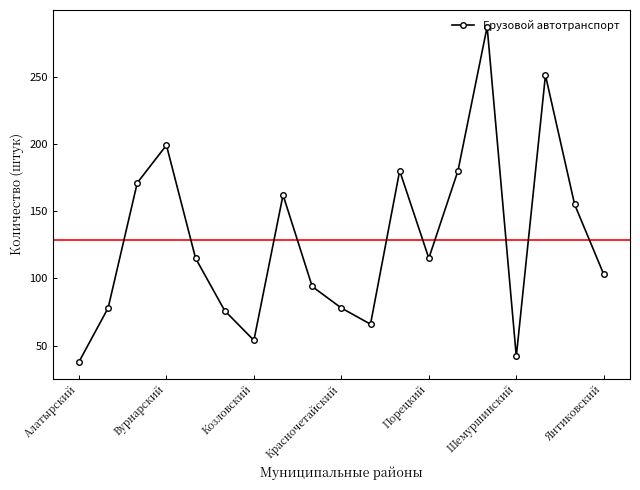

What is the value of the 7th point from the left?

54